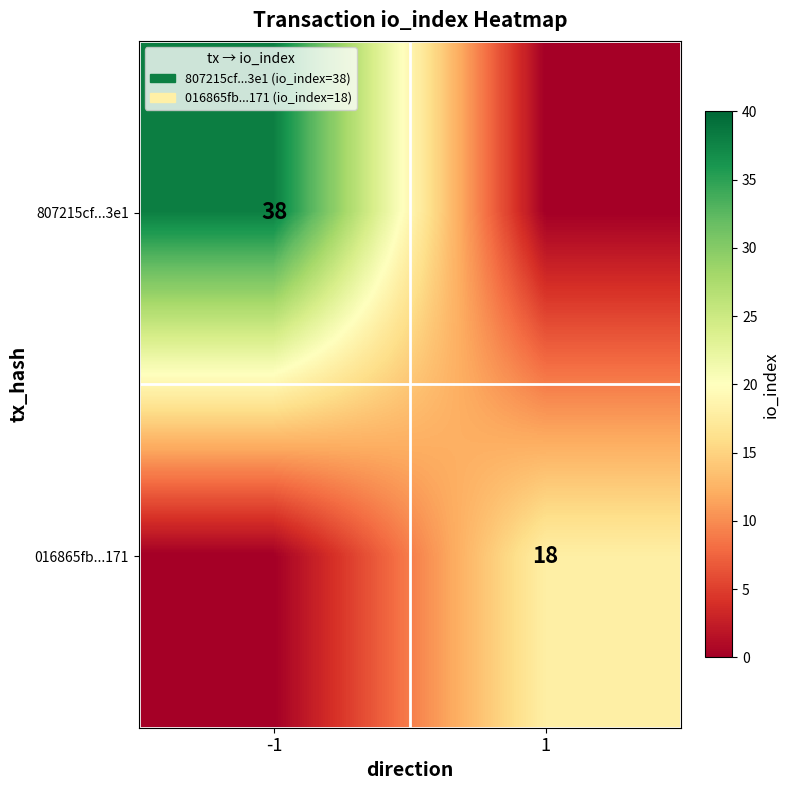

Count the number of categories in the chart.

2